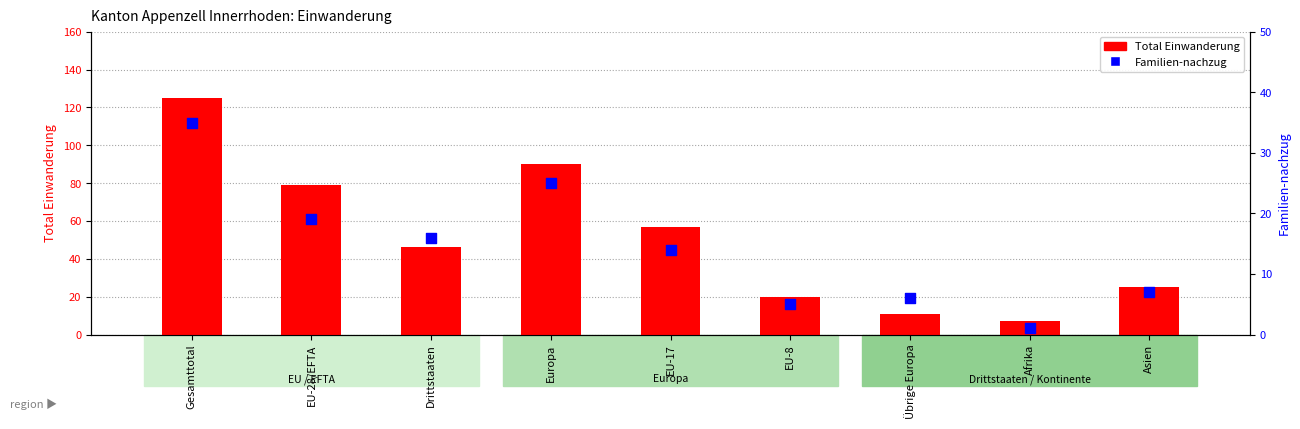

Is the value of Familien-nachzug at EU-28/EFTA greater than the value of Total Einwanderung at EU-17?

No